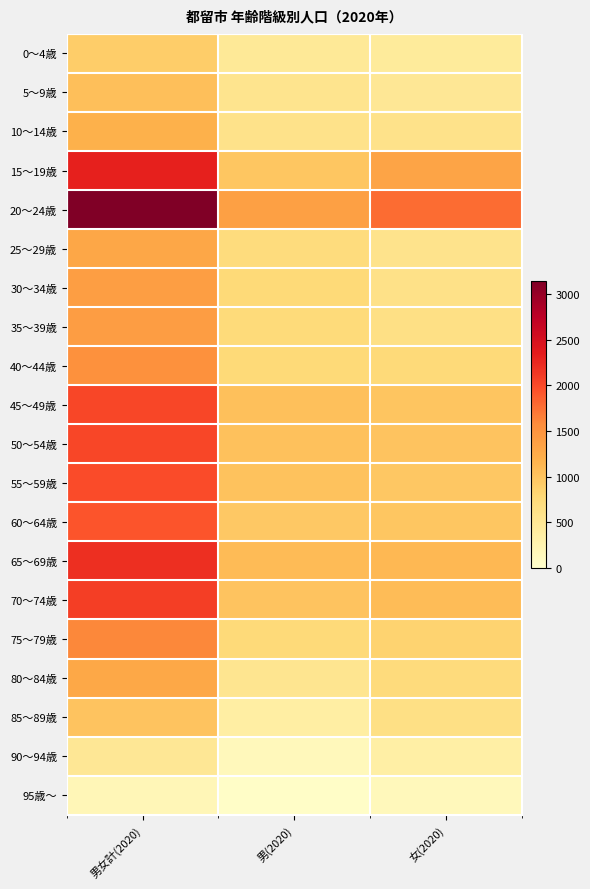

What is the difference between the highest and lowest values at 女(2020)?

1633